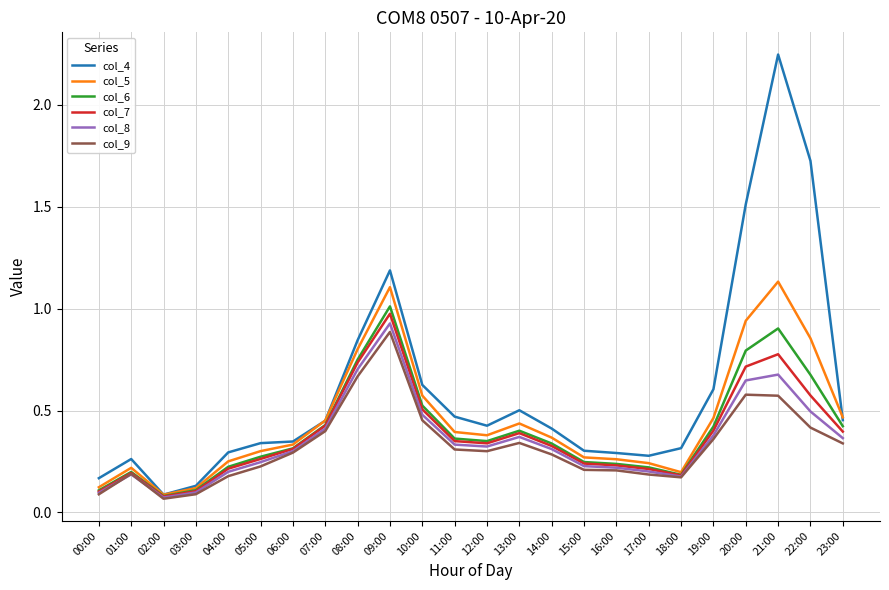

List the series in order of their peak value, lowest first.

col_9, col_8, col_7, col_6, col_5, col_4